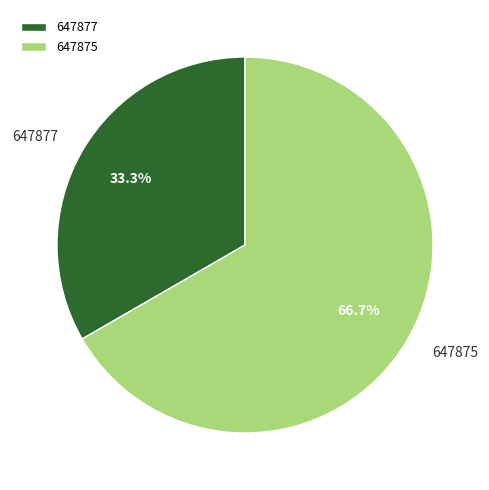

To the nearest percent, what portion does 647875 represent?

67%